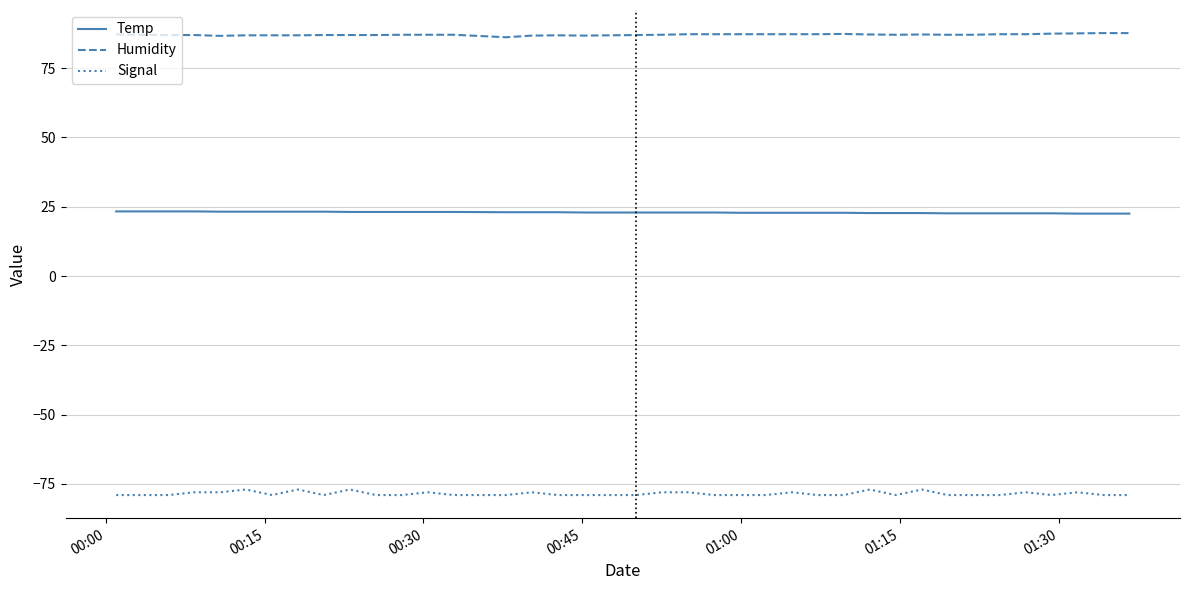

True or false: Humidity and Signal cross at least once.

False